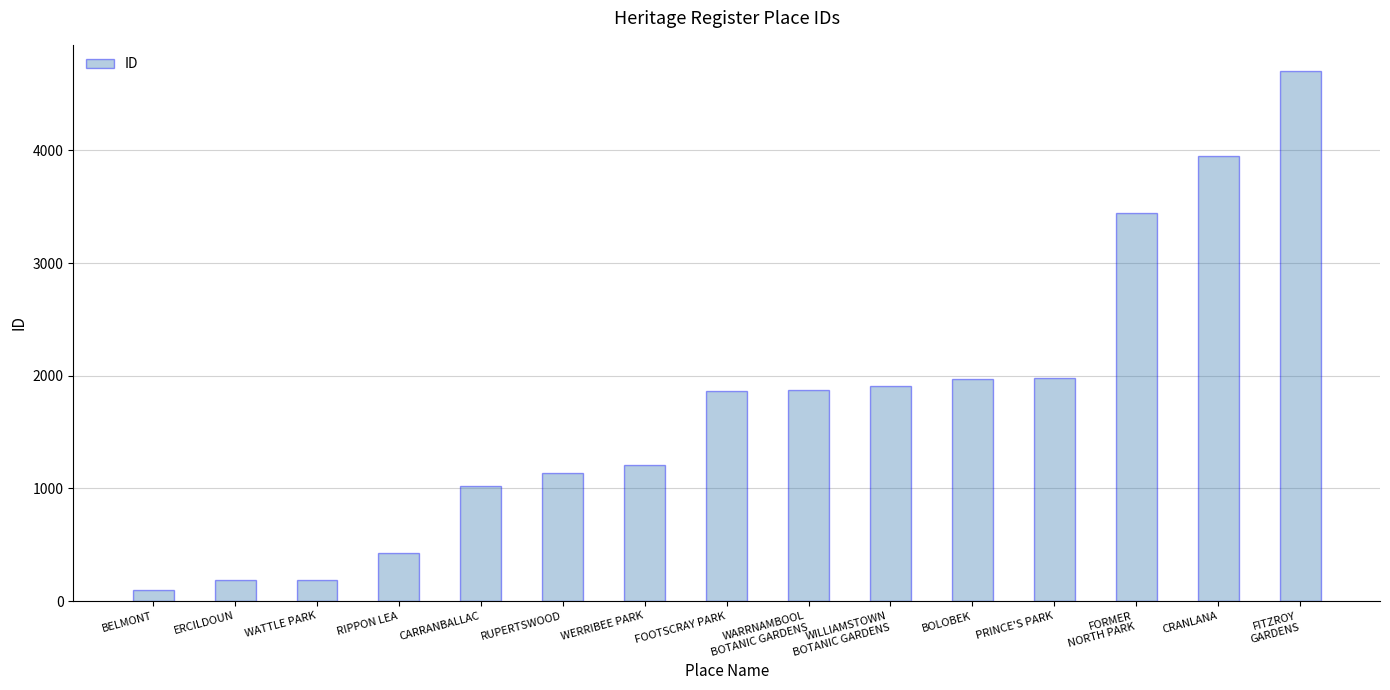

What is the change in value from RUPERTSWOOD to WERRIBEE PARK?

+74